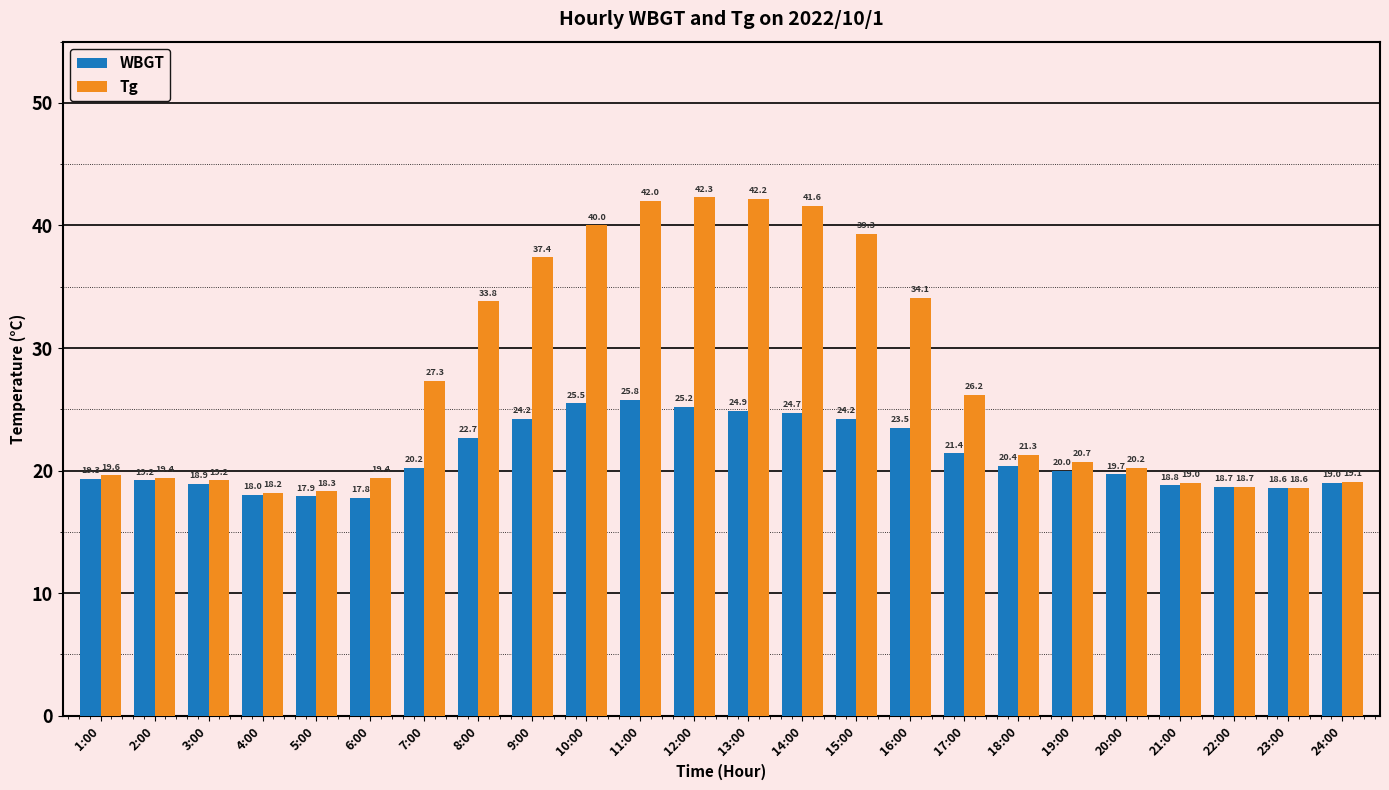

What is the average value of the Tg series?

27.4